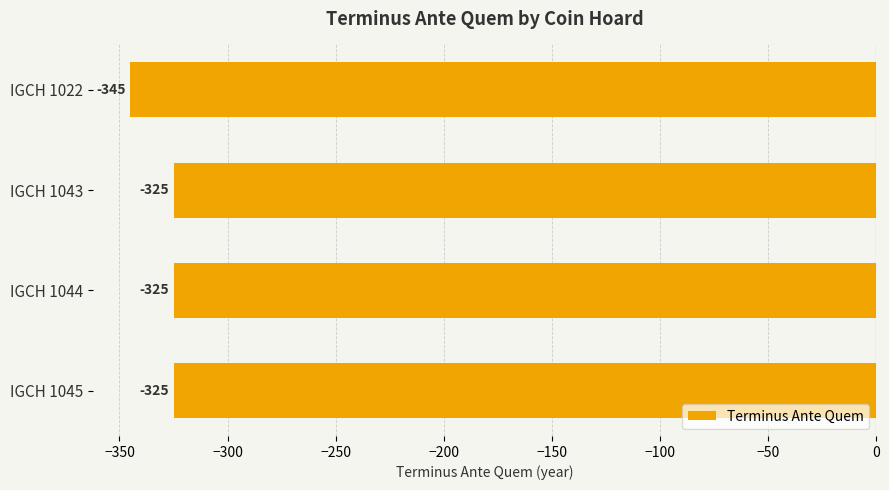

At which label is the value closest to -335?

IGCH 1022